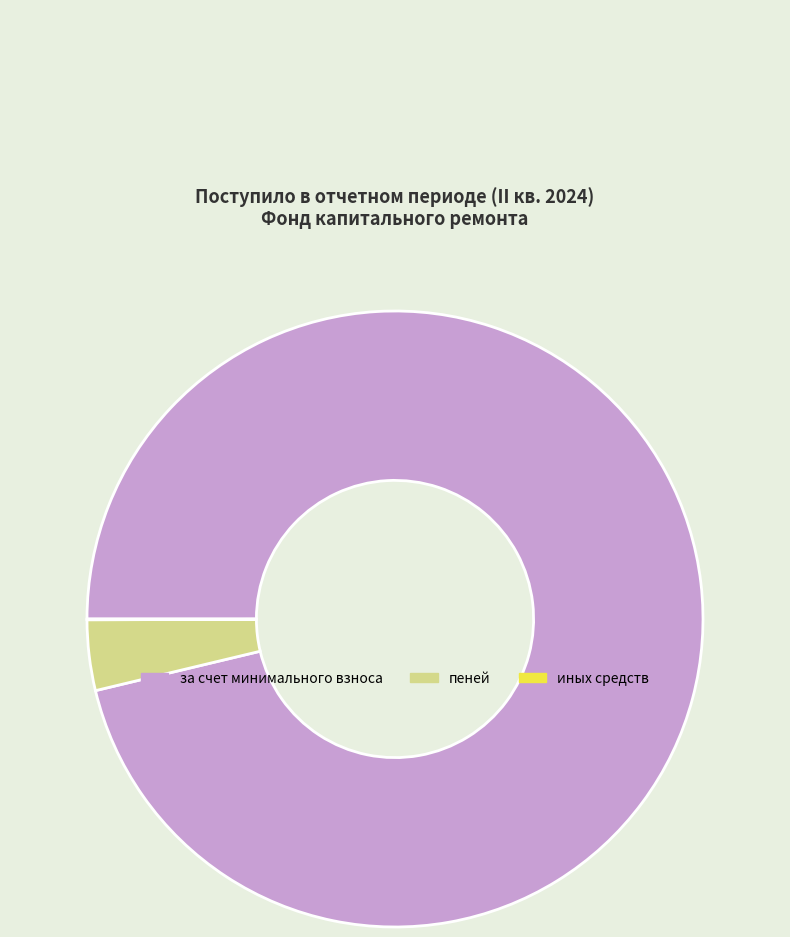

Which slice is the largest?

за счет минимального взноса